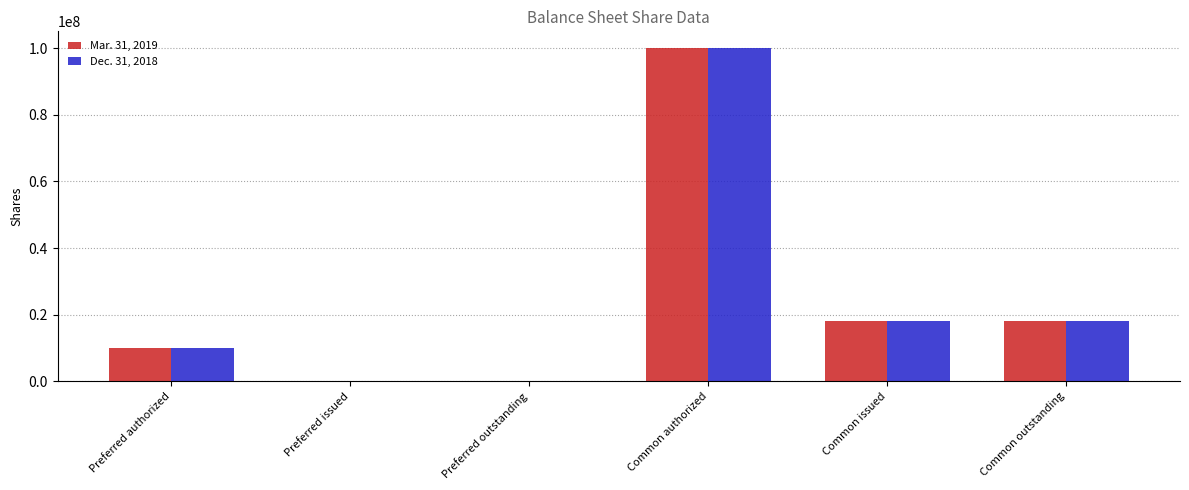

At which label does Mar. 31, 2019 first exceed 18068017?

Common authorized